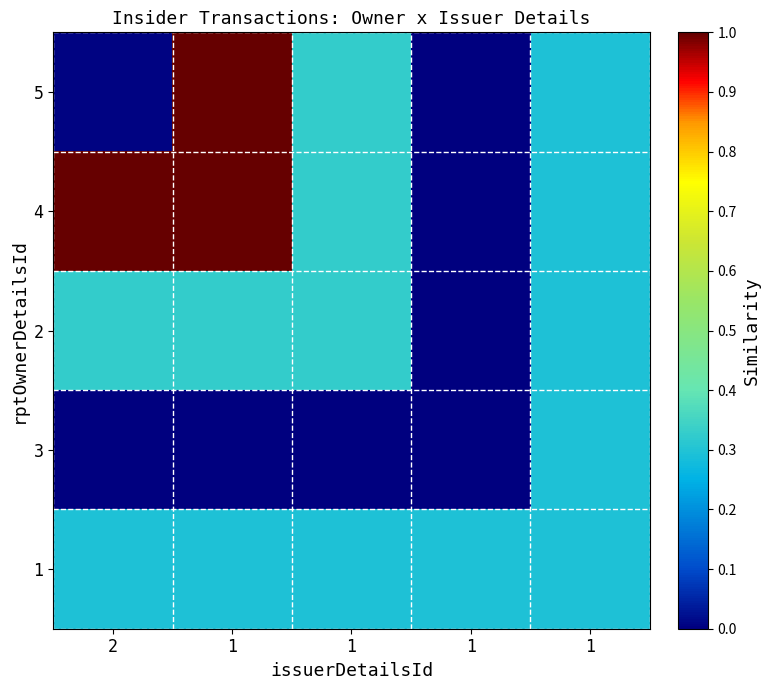

Rank the series by their maximum value, from lowest to highest.

3, 1, 2, 5, 4